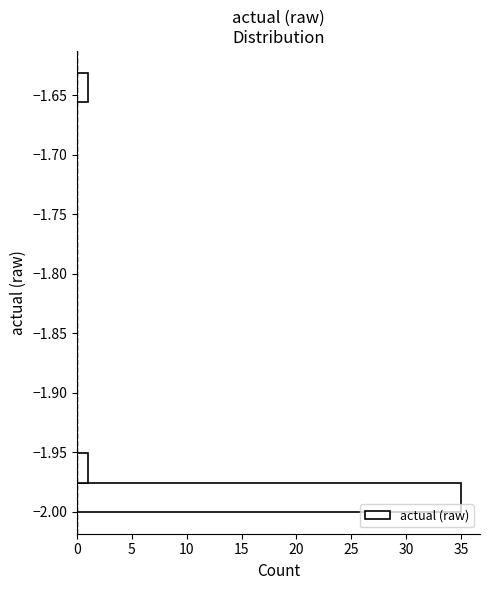

Which range on the y-axis has the longest bar?

-2.000 to -1.975